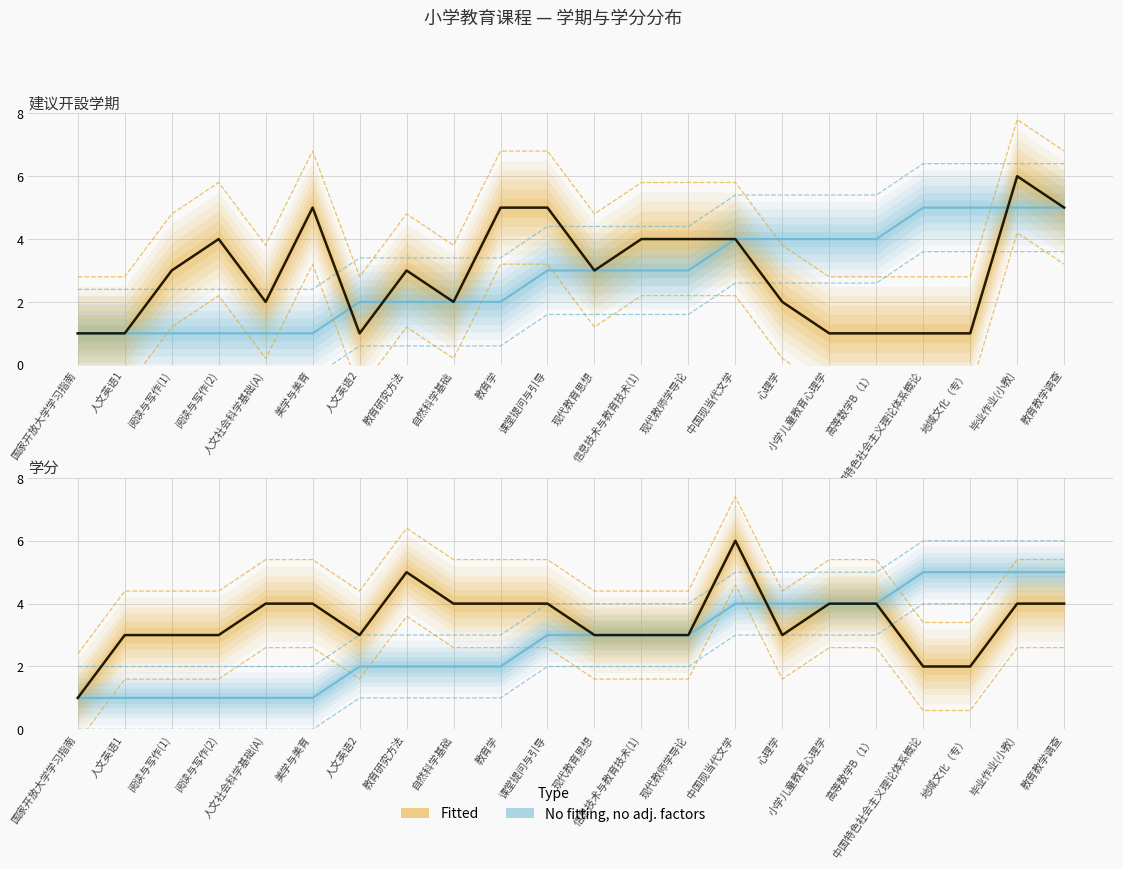

What is the label of the 7th point from the right?

心理学